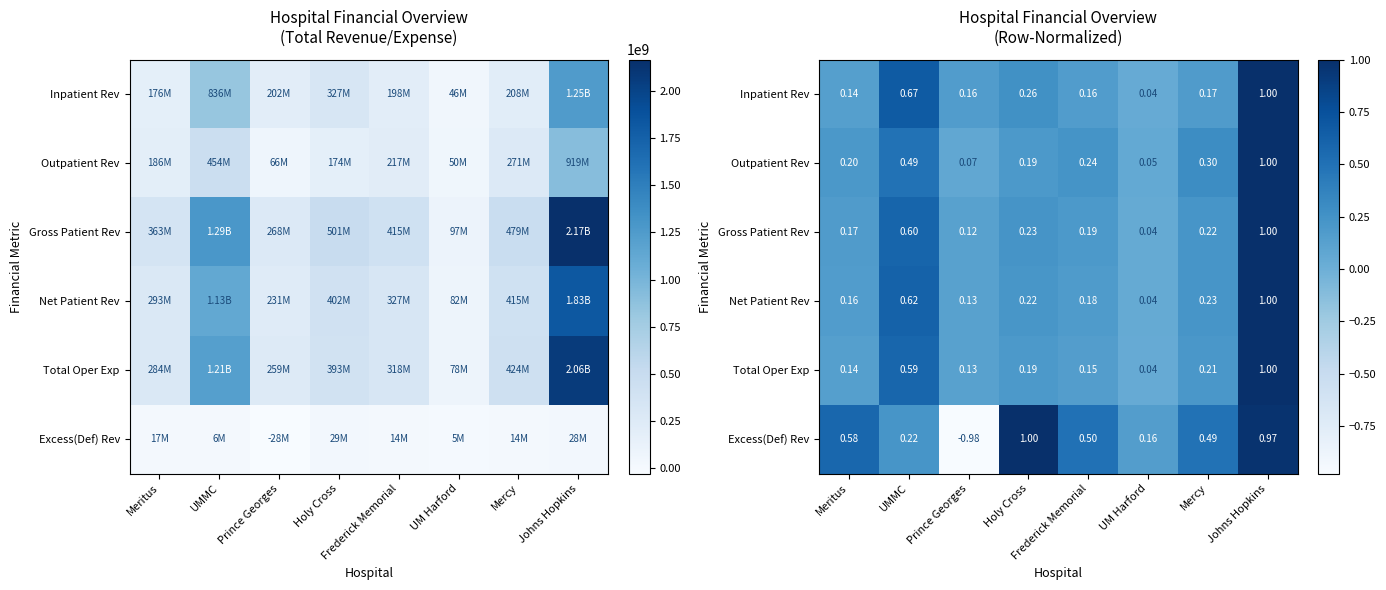

Is it true that Total Oper Exp equals 0.2 at Frederick Memorial?

True